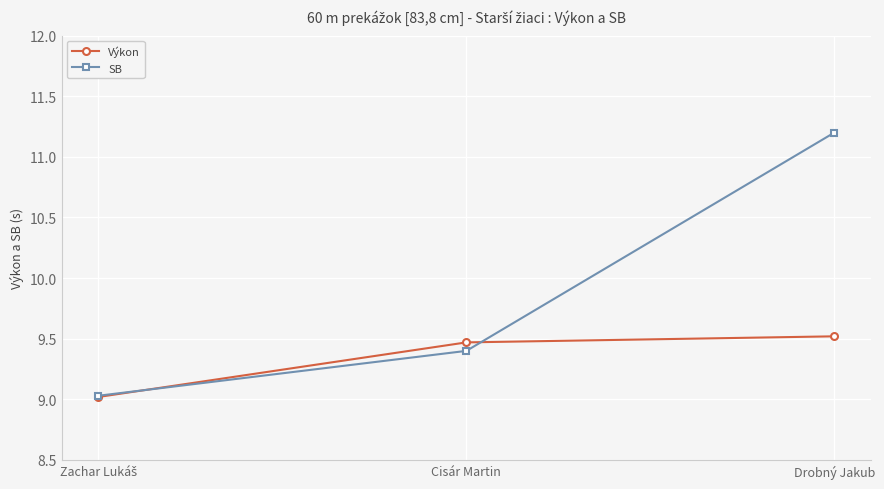

How many lines are shown in the chart?

2